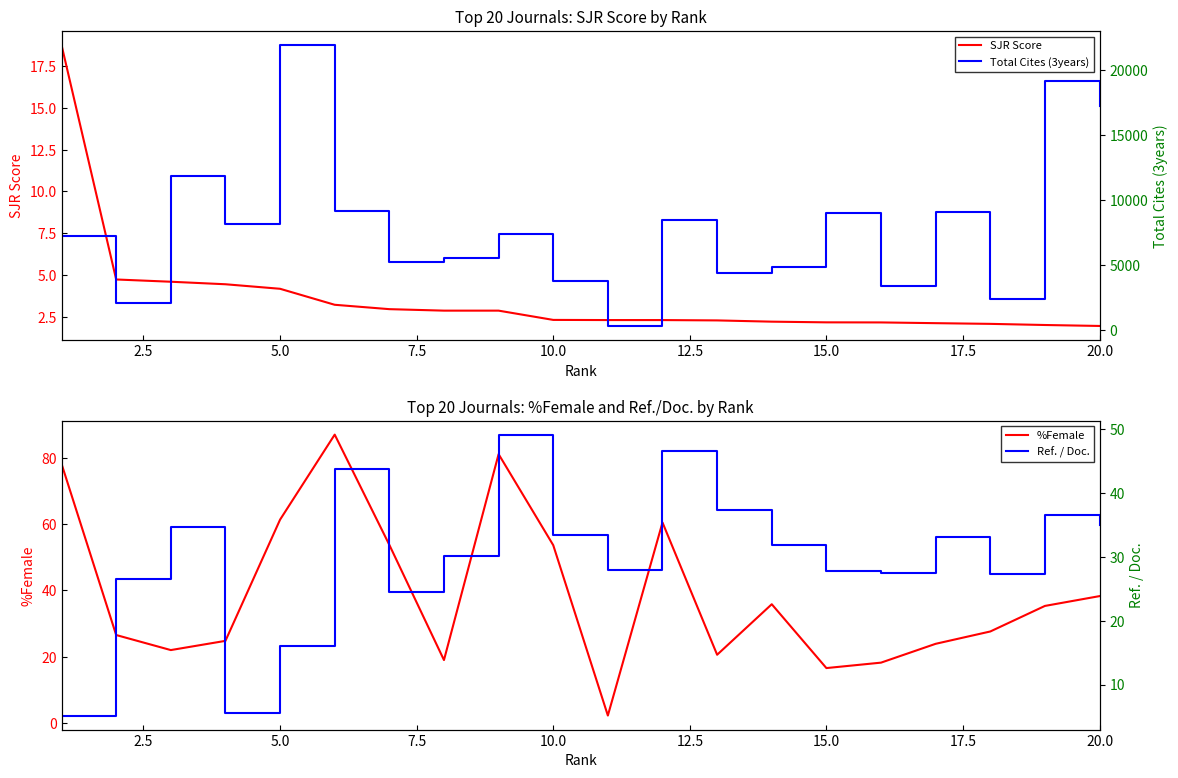

Which has a higher value, 12 or 7.5?

7.5